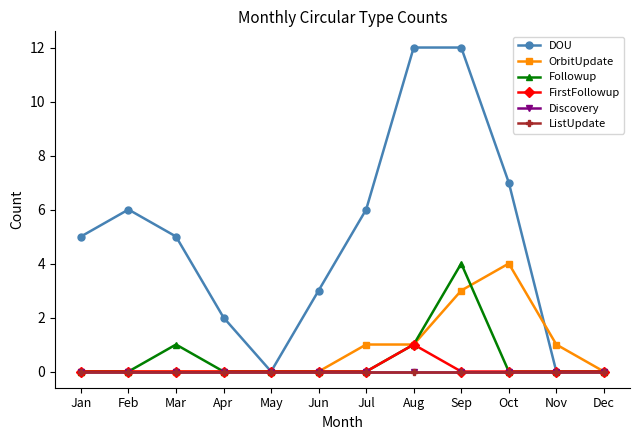

Which label corresponds to the smallest value in the chart?

May